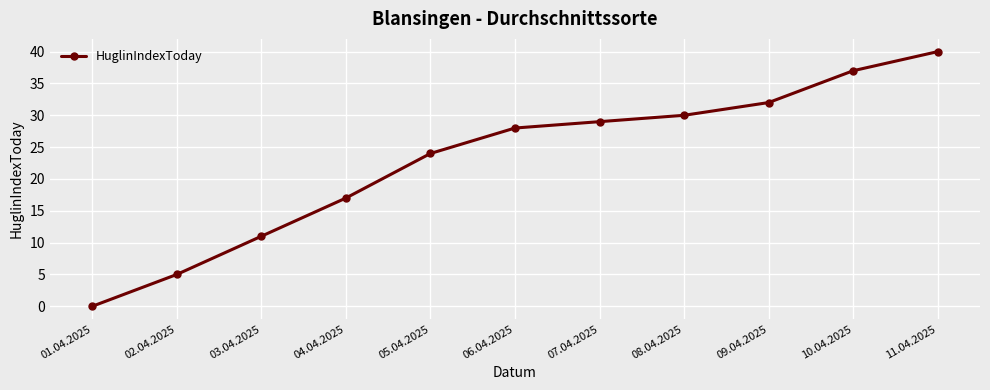

Rank the categories by value from highest to lowest.

11.04.2025, 10.04.2025, 09.04.2025, 08.04.2025, 07.04.2025, 06.04.2025, 05.04.2025, 04.04.2025, 03.04.2025, 02.04.2025, 01.04.2025